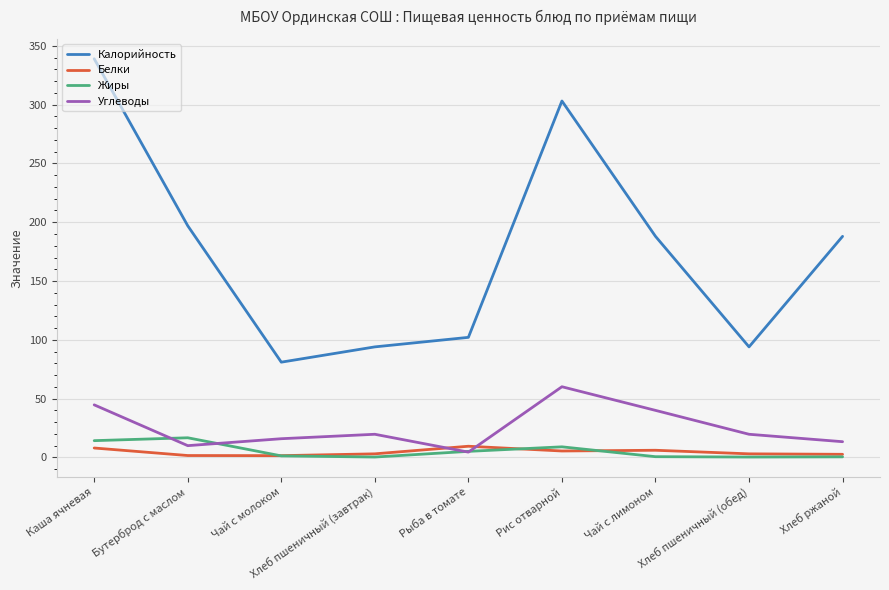

Is the value of Углеводы at Хлеб ржаной greater than the value of Жиры at Хлеб ржаной?

Yes